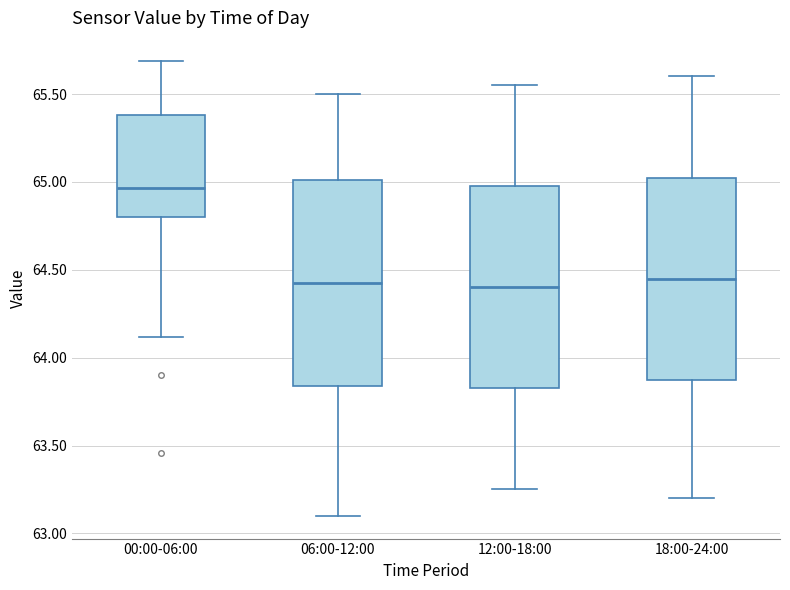

Reading left to right, read every box against the y-axis: the position of its median line, the range the box covers, and the ends of its whiskers. The values are not printed on the chart, so give them approximately, as read against the axis.

00:00-06:00: median 64.95, box 64.80 to 65.40, whiskers 64.10 to 65.70
06:00-12:00: median 64.45, box 63.85 to 65.00, whiskers 63.10 to 65.50
12:00-18:00: median 64.40, box 63.85 to 65.00, whiskers 63.25 to 65.55
18:00-24:00: median 64.45, box 63.90 to 65.05, whiskers 63.20 to 65.60